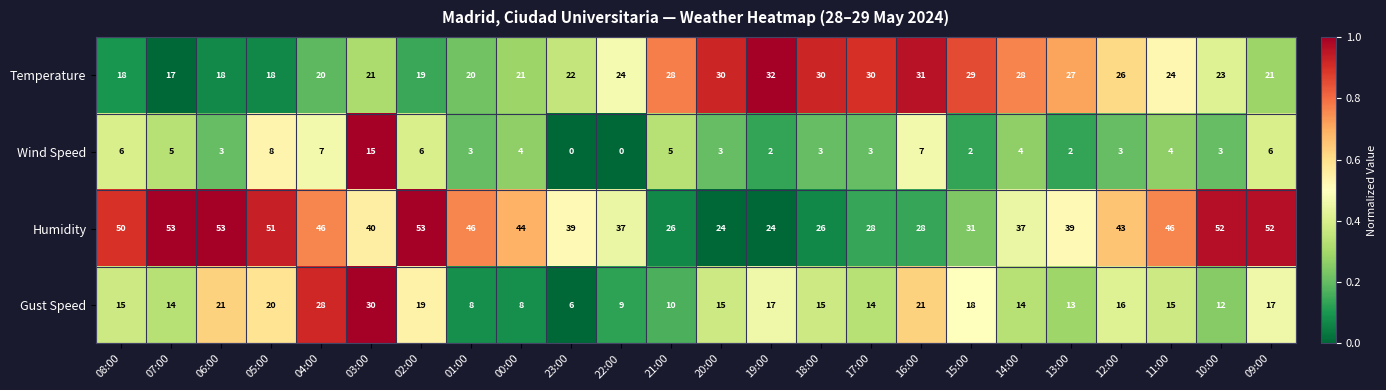

Is it true that Wind Speed equals 5 at 07:00?

True